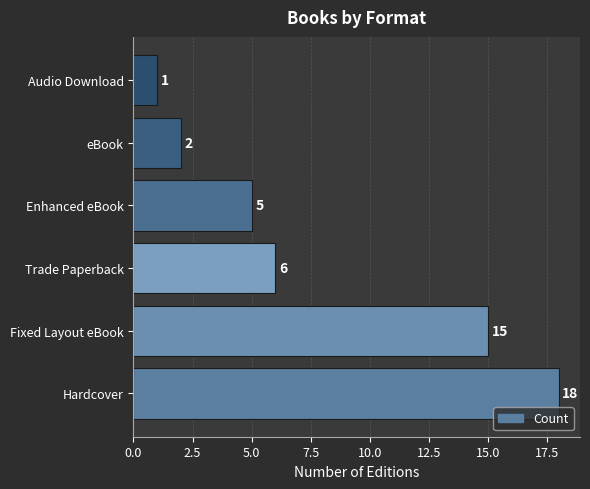

Reading bottom to top, what are all the values shown in this chart?

Hardcover=18	Fixed Layout eBook=15	Trade Paperback=6	Enhanced eBook=5	eBook=2	Audio Download=1